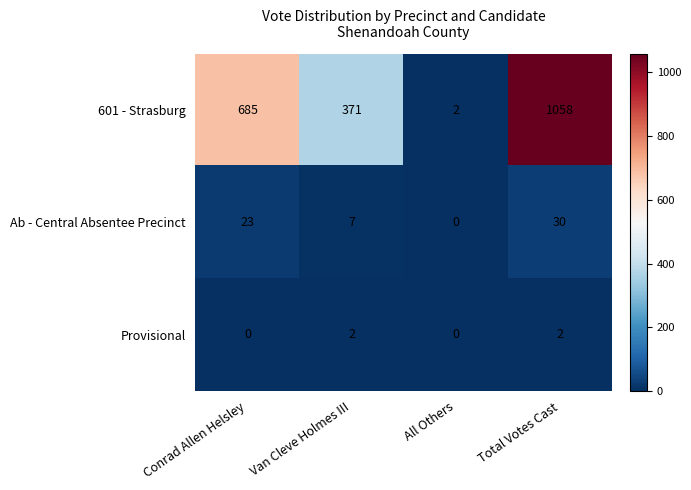

List the series in order of their peak value, lowest first.

Provisional, Ab - Central Absentee Precinct, 601 - Strasburg